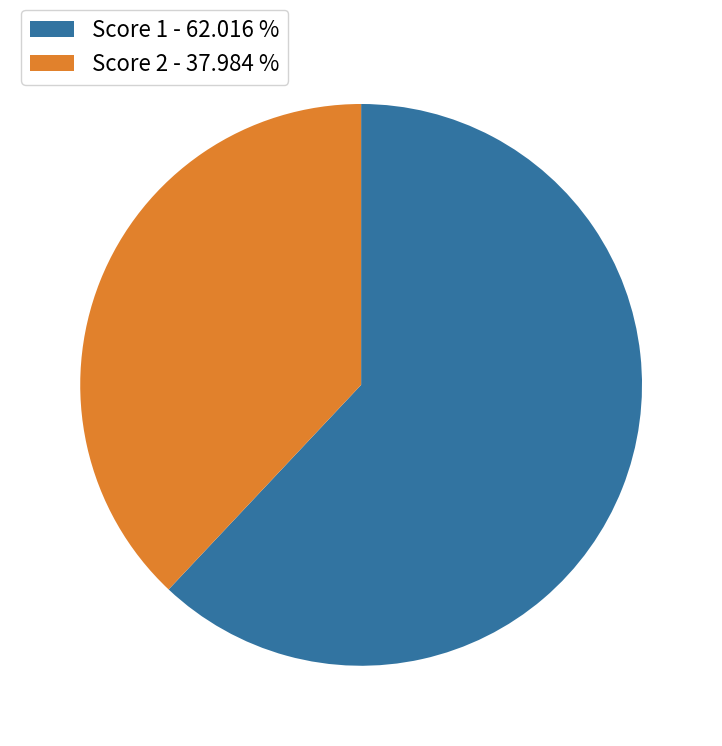

How many segments does this pie chart have?

2